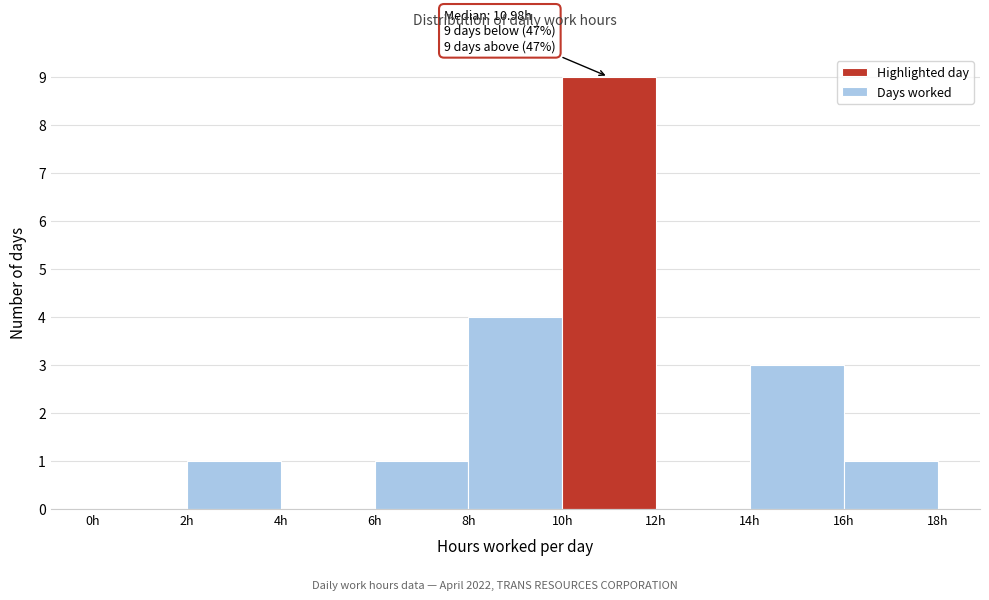

Which range on the x-axis has the tallest bar?

10 to 12